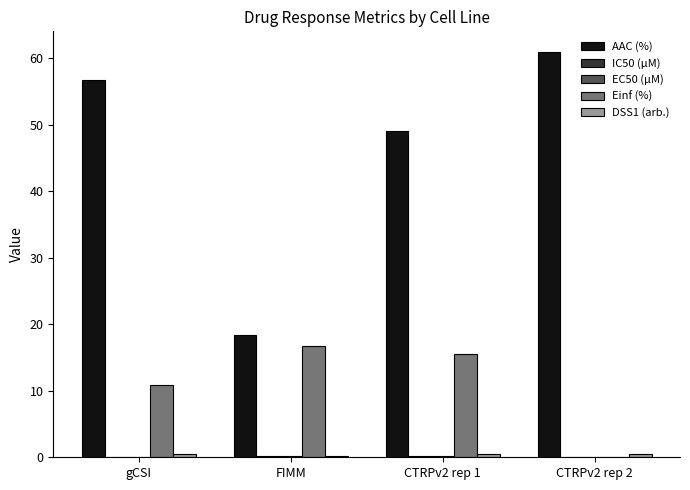

What is the sum of all AAC (%) values?

185.0